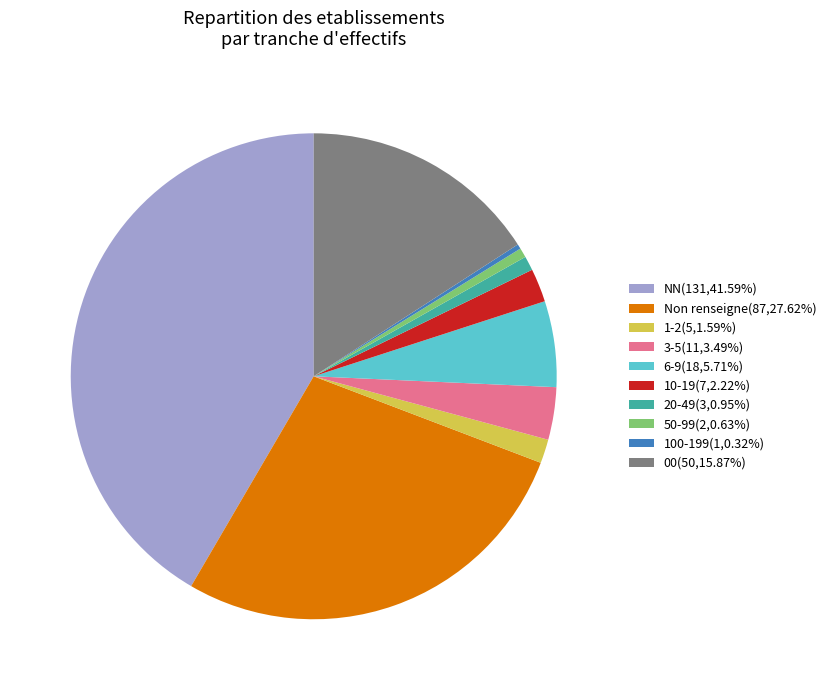

What is the ratio of the value at 3-5(11,3.49%) to the value at 20-49(3,0.95%)?

3.7